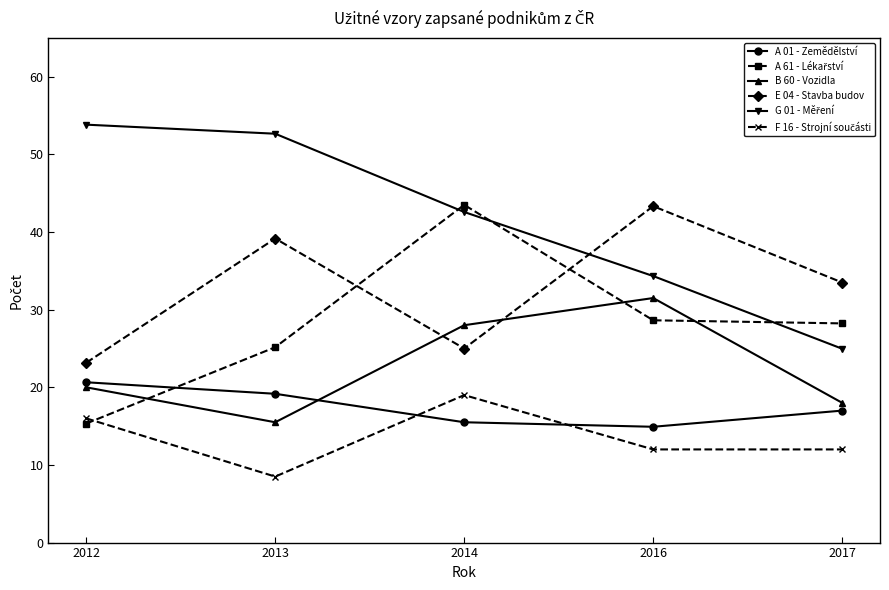

List the labels in order of A 01 - Zemědělství value, smallest first.

2016, 2014, 2017, 2013, 2012